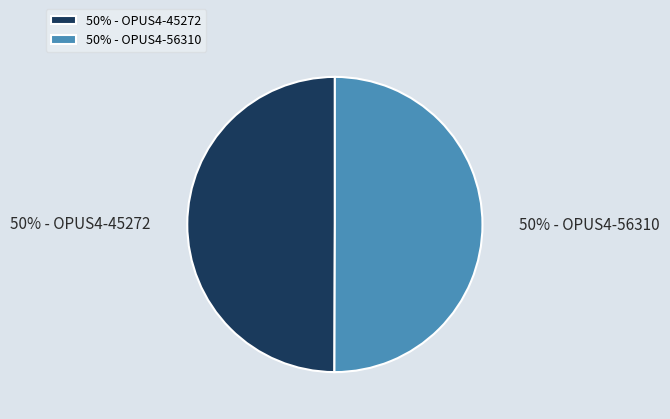

True or false: 50% - OPUS4-56310 accounts for 64% of the total.

False